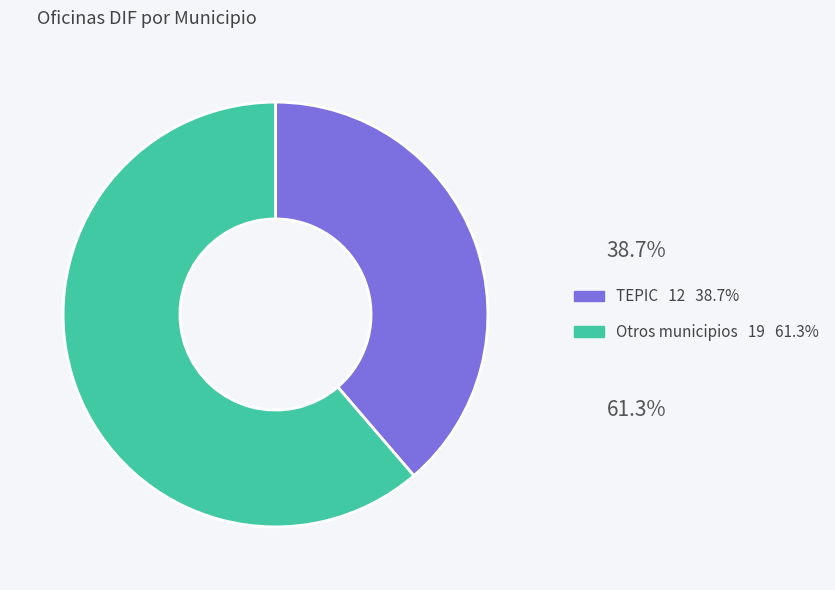

How many segments does this pie chart have?

2